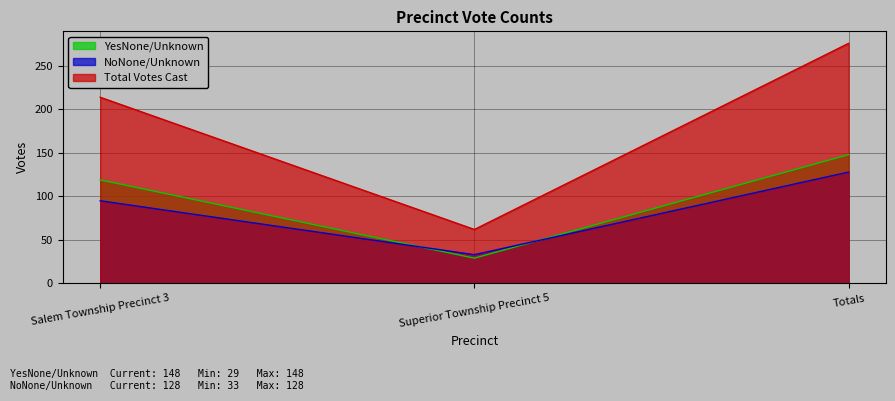

What is the difference between the maximum and second lowest values in the NoNone/Unknown series?

33